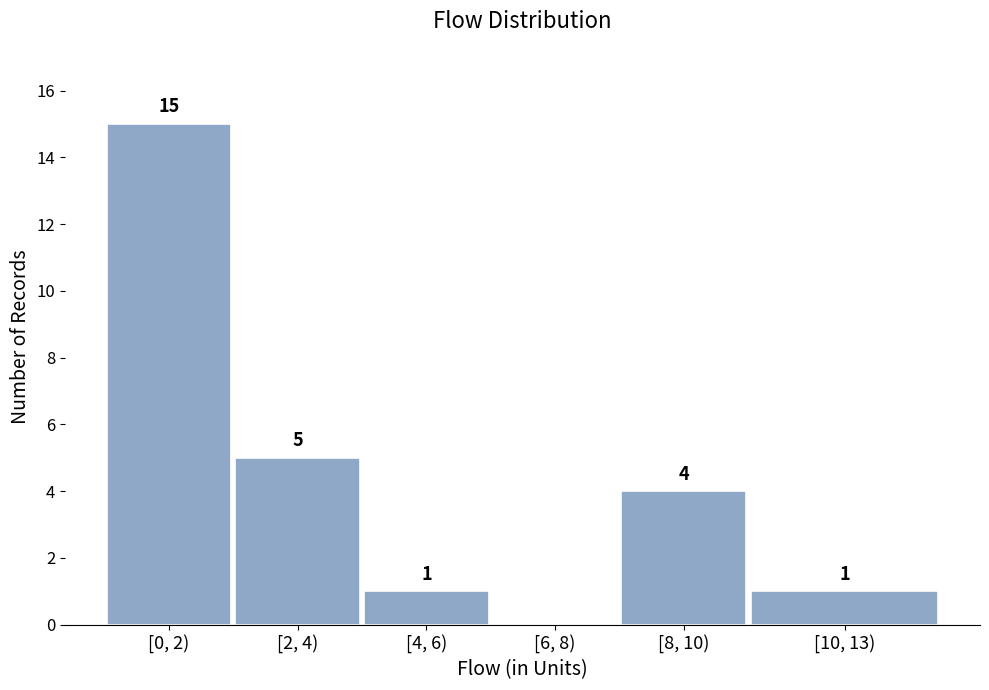

Reading right to left, transcribe all the data shown in this chart.

[10, 13)=1	[8, 10)=4	[6, 8)=0	[4, 6)=1	[2, 4)=5	[0, 2)=15